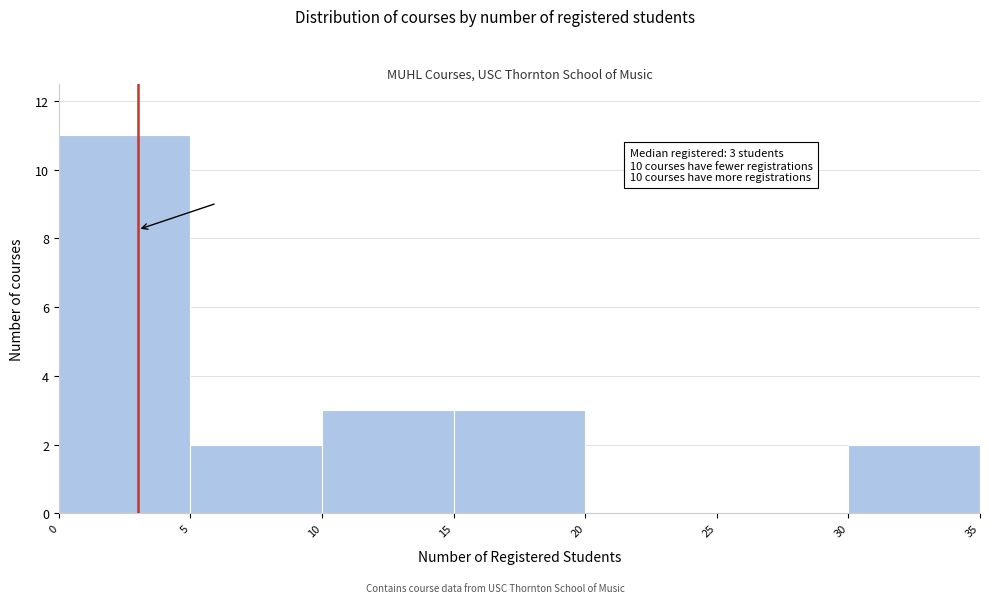

Which range on the x-axis has the tallest bar?

0 to 5